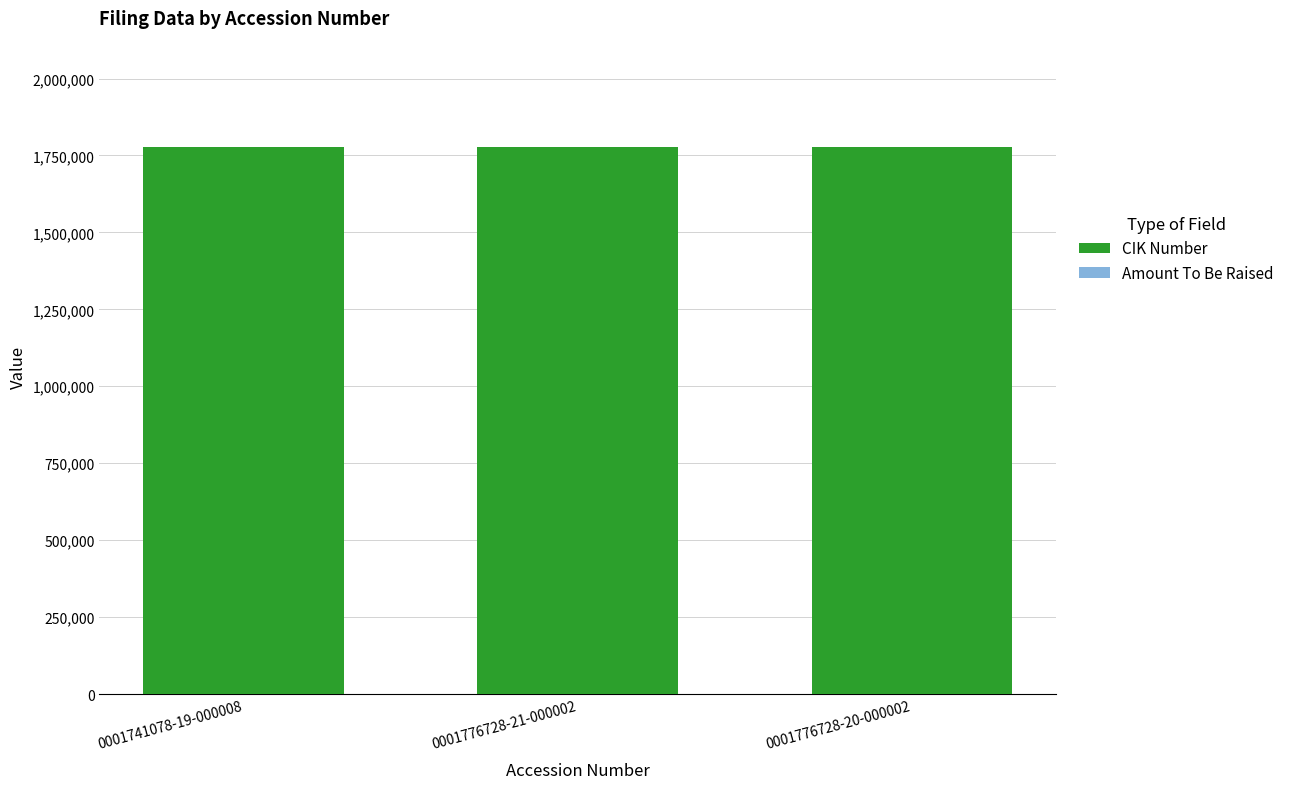

The value of CIK Number at 0001776728-21-000002 is 1776728. True or false?

True